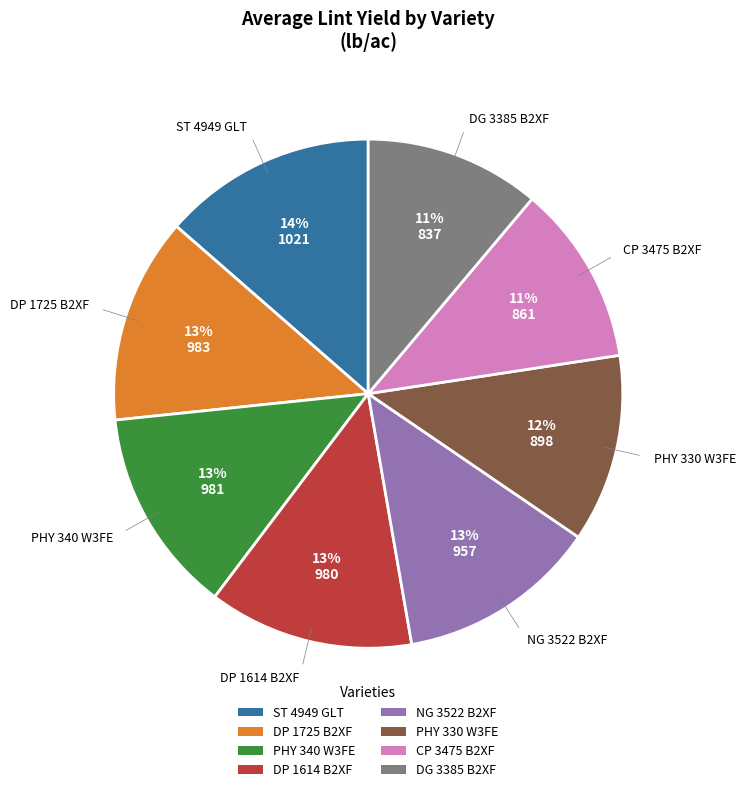

Is there any slice that represents more than half of the pie?

No